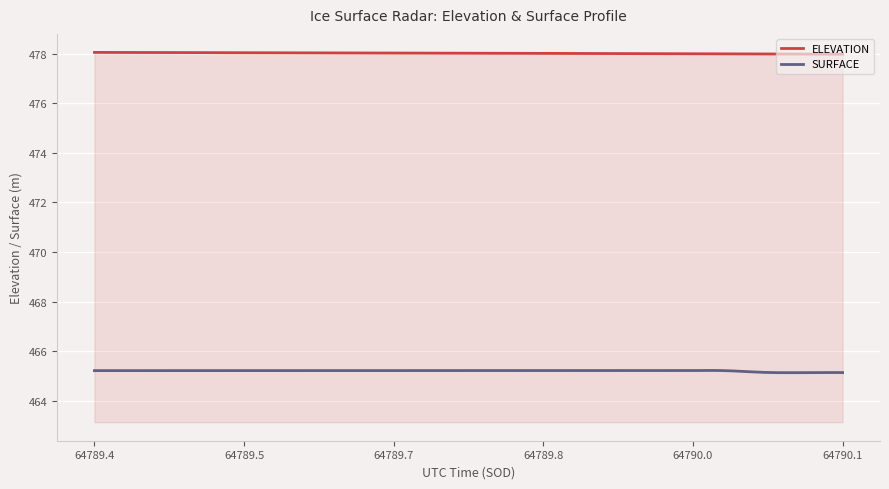

What is the difference between the maximum and second lowest values in the SURFACE series?

0.1